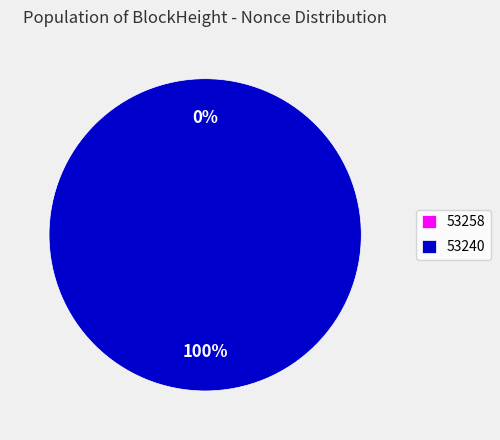

Does 53258 represent more than half of the total?

No